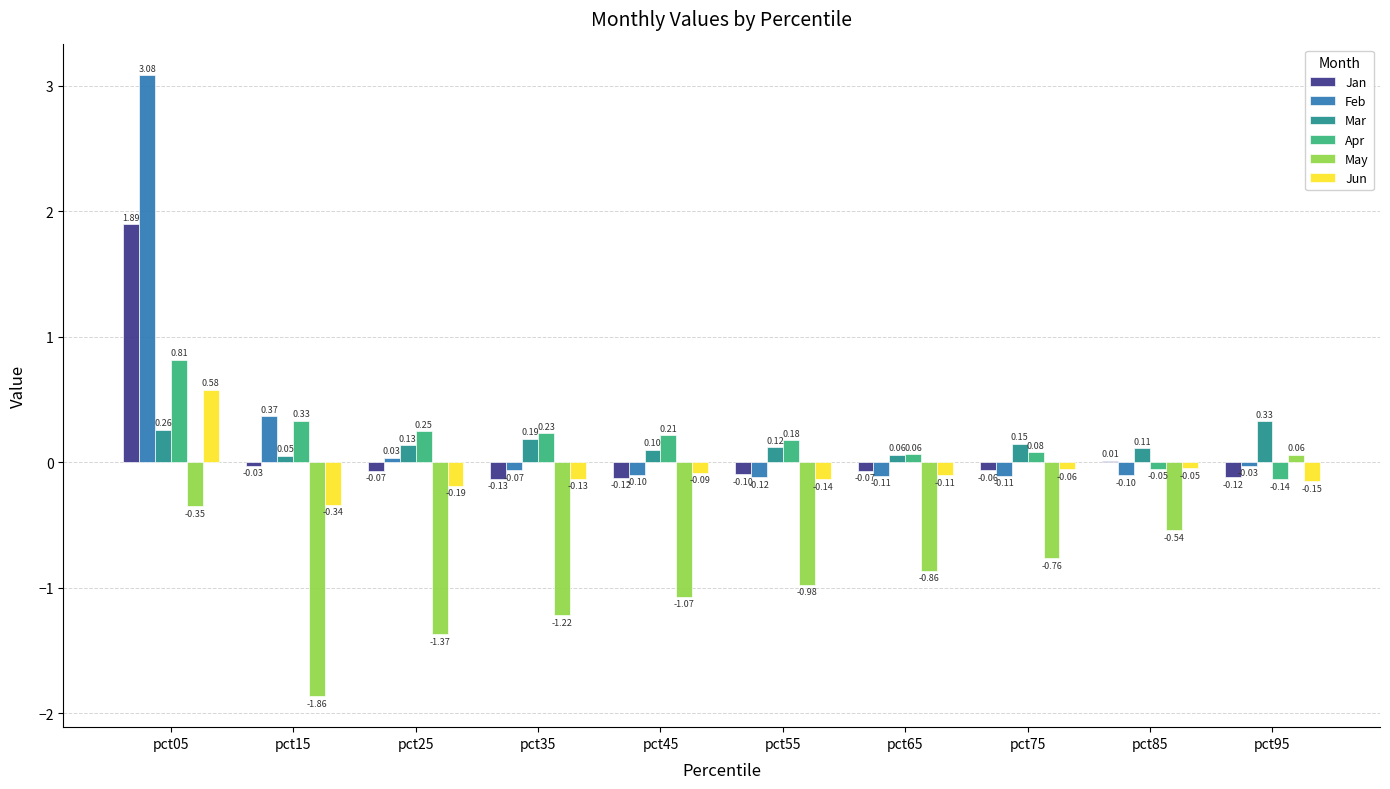

Which series changed the most between pct15 and pct65?

May